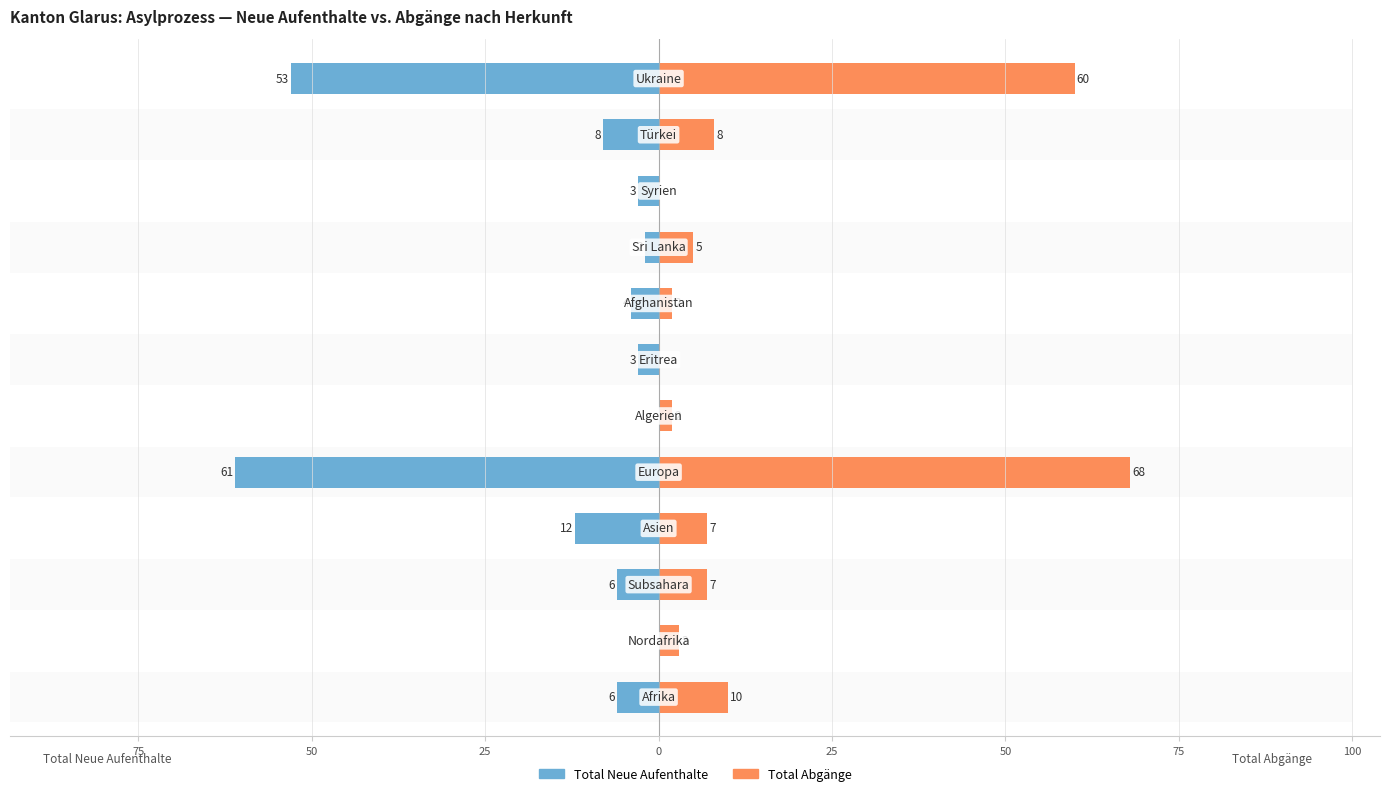

What is the highest value of the Total Abgänge series?

68